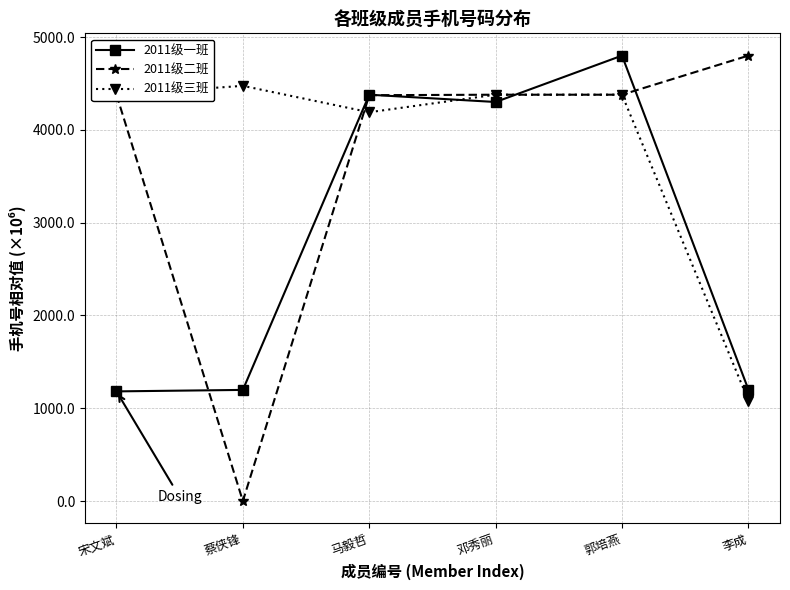

True or false: 2011级三班 and 2011级一班 intersect in this chart.

True